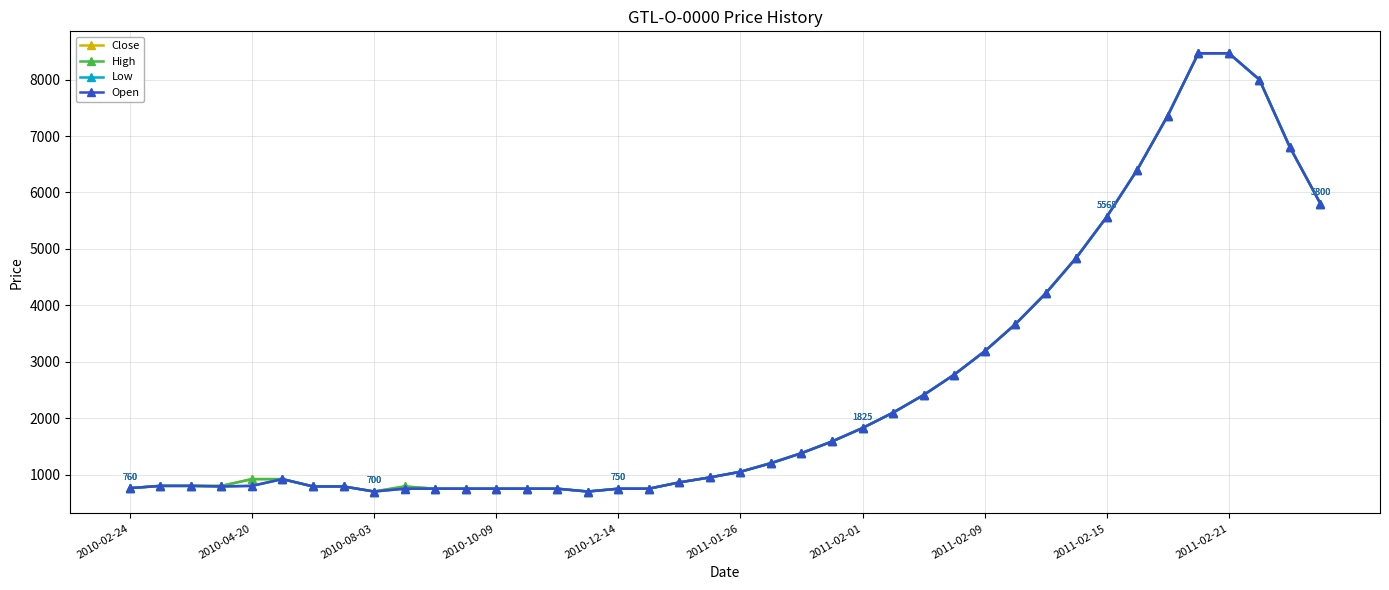

Does the chart have visible grid lines?

Yes